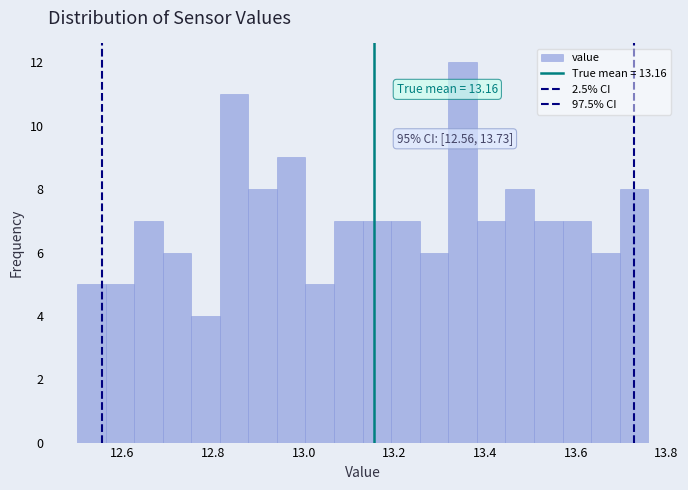

Around what value on the x-axis is the tallest bar? Give the approximate position of its centre, as read against the axis.

13.36